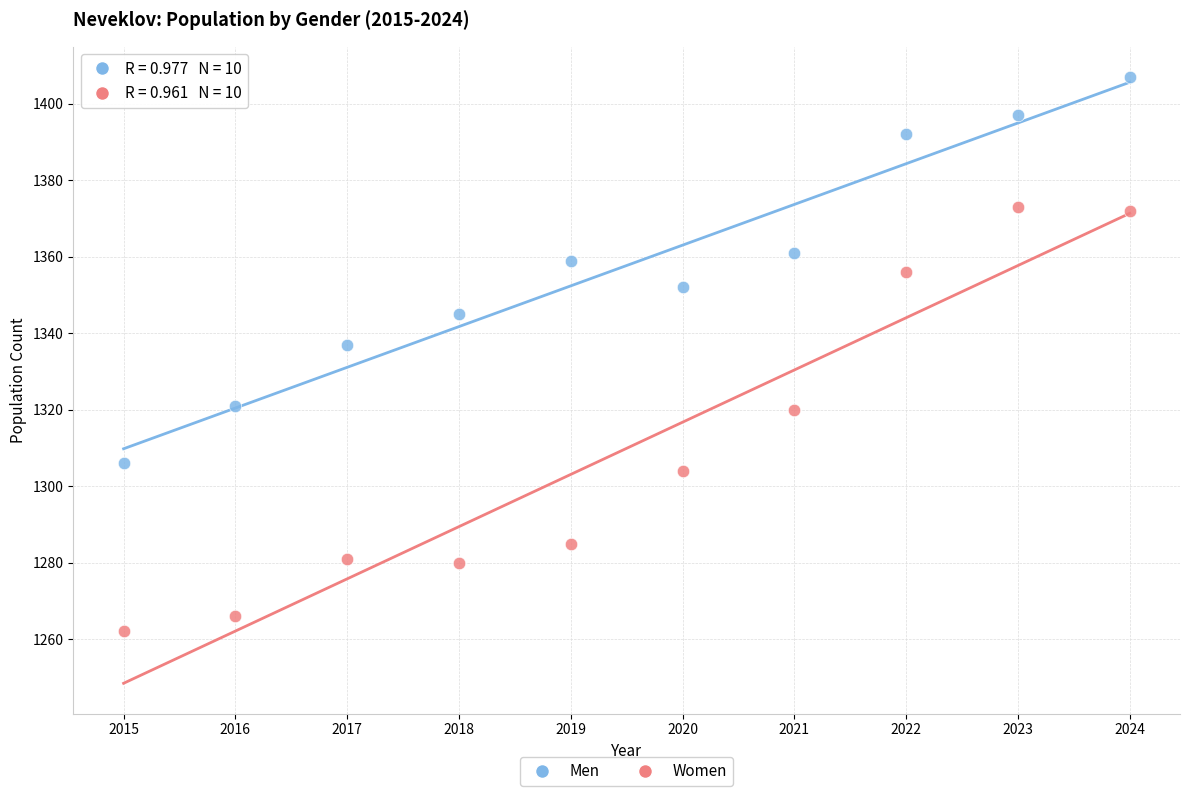

Across all data points, what is the range of X values (max minus min)?

9